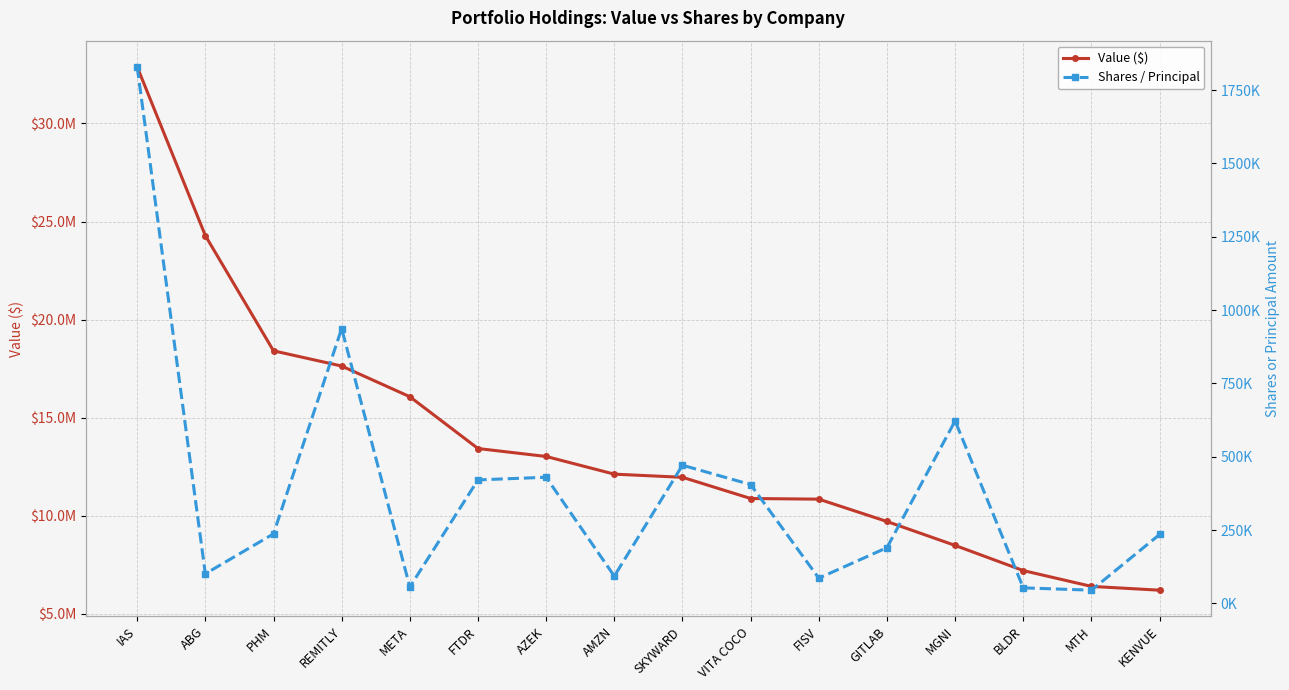

Rank the series by their maximum value, from highest to lowest.

Value ($), Shares / Principal